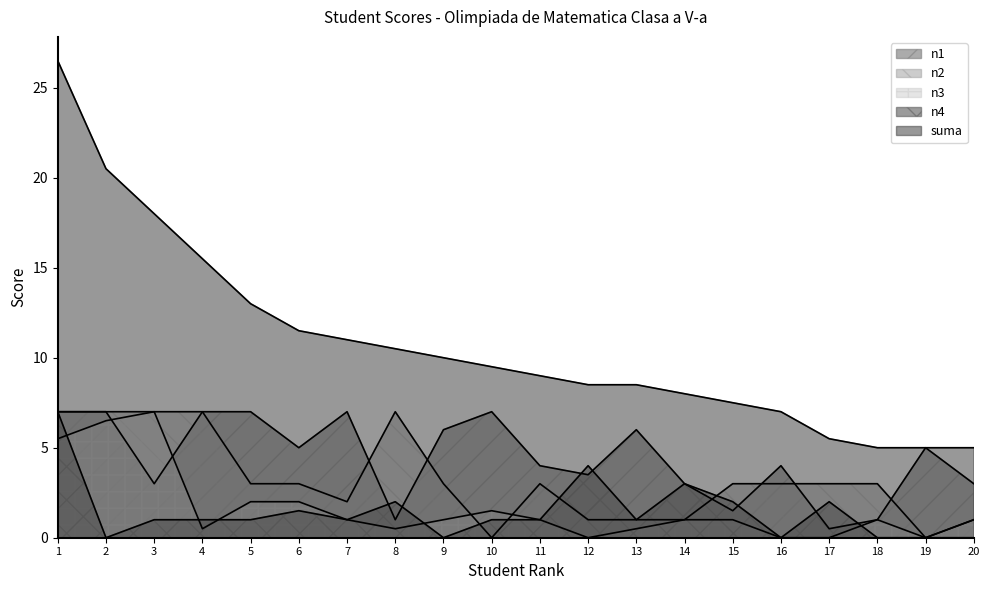

At which category does n2 reach its first local peak?

8